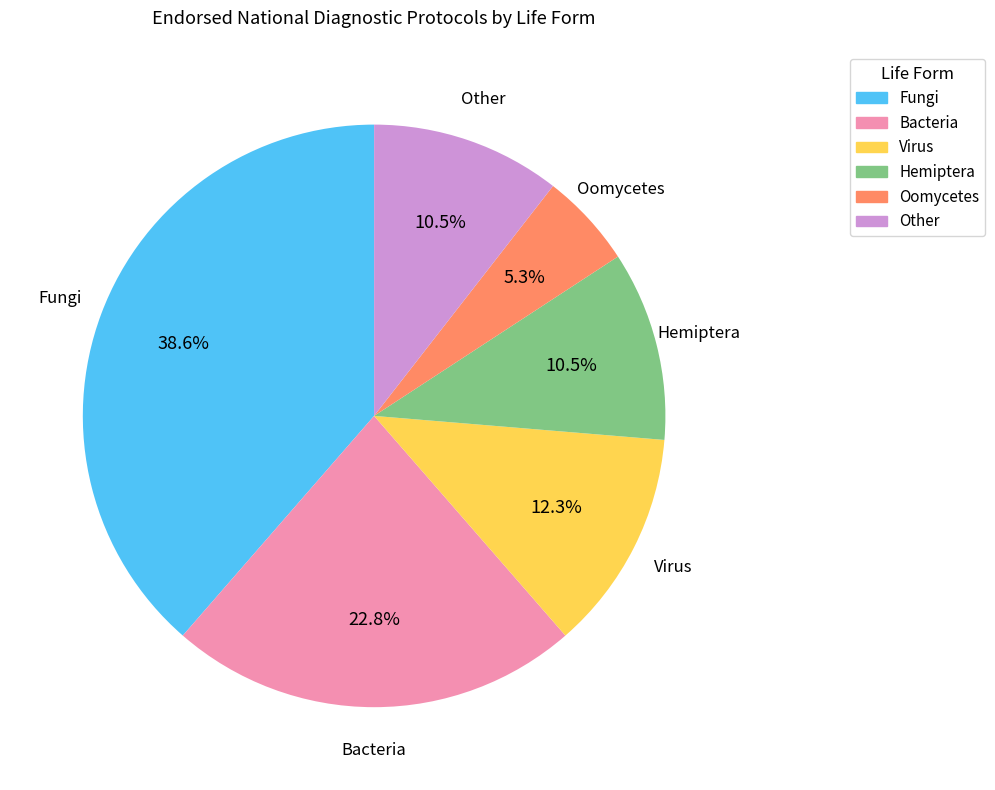

Count the number of slices in the pie.

6